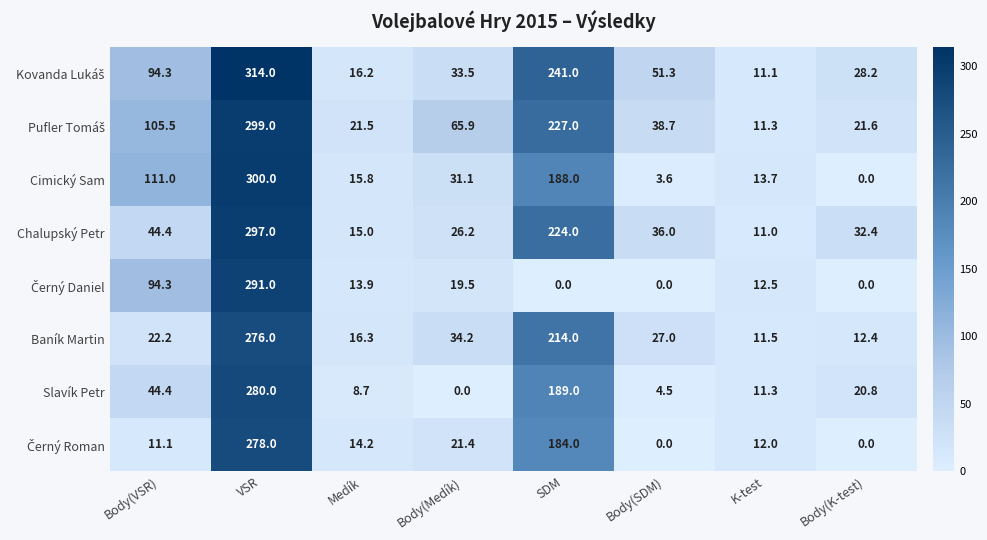

At how many categories does at least one series exceed 109?

3